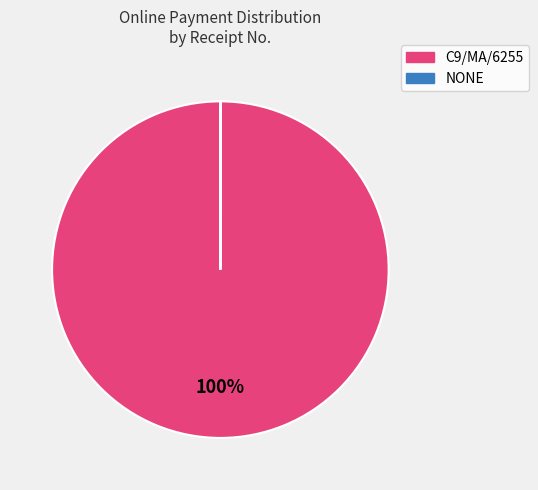

To the nearest percent, what portion does C9/MA/6255 represent?

100%